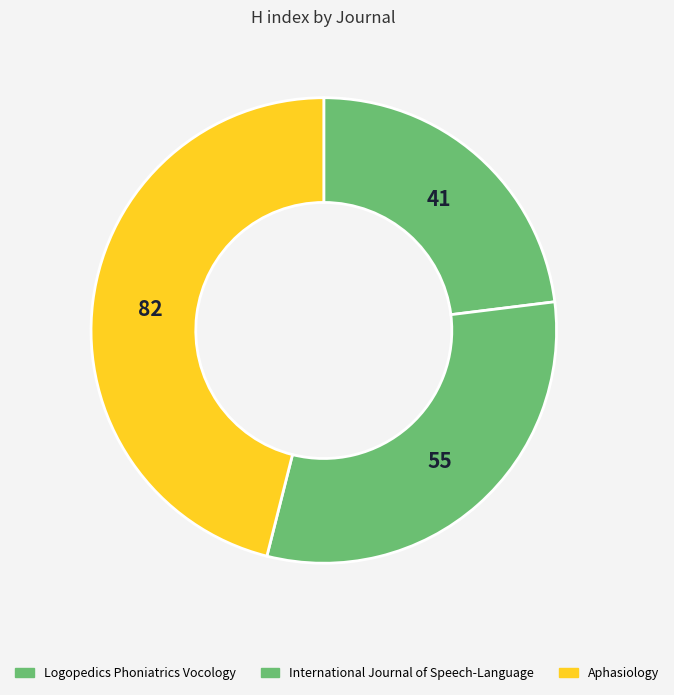

To the nearest percent, what is the combined percentage of Aphasiology and International Journal of Speech-Language?

77%